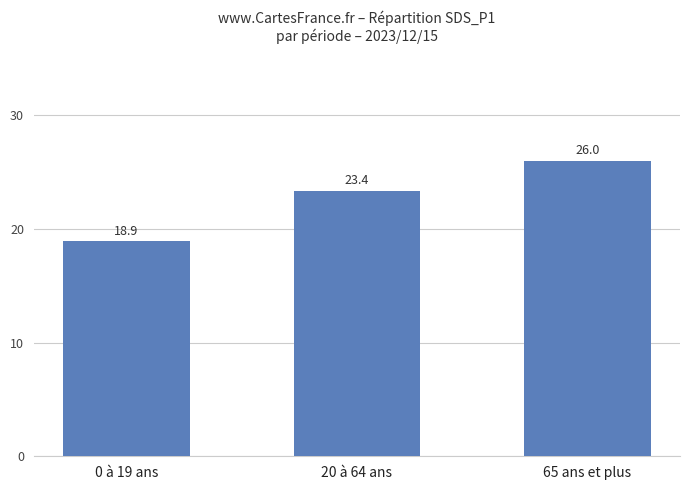

What position from the left is 0 à 19 ans?

1